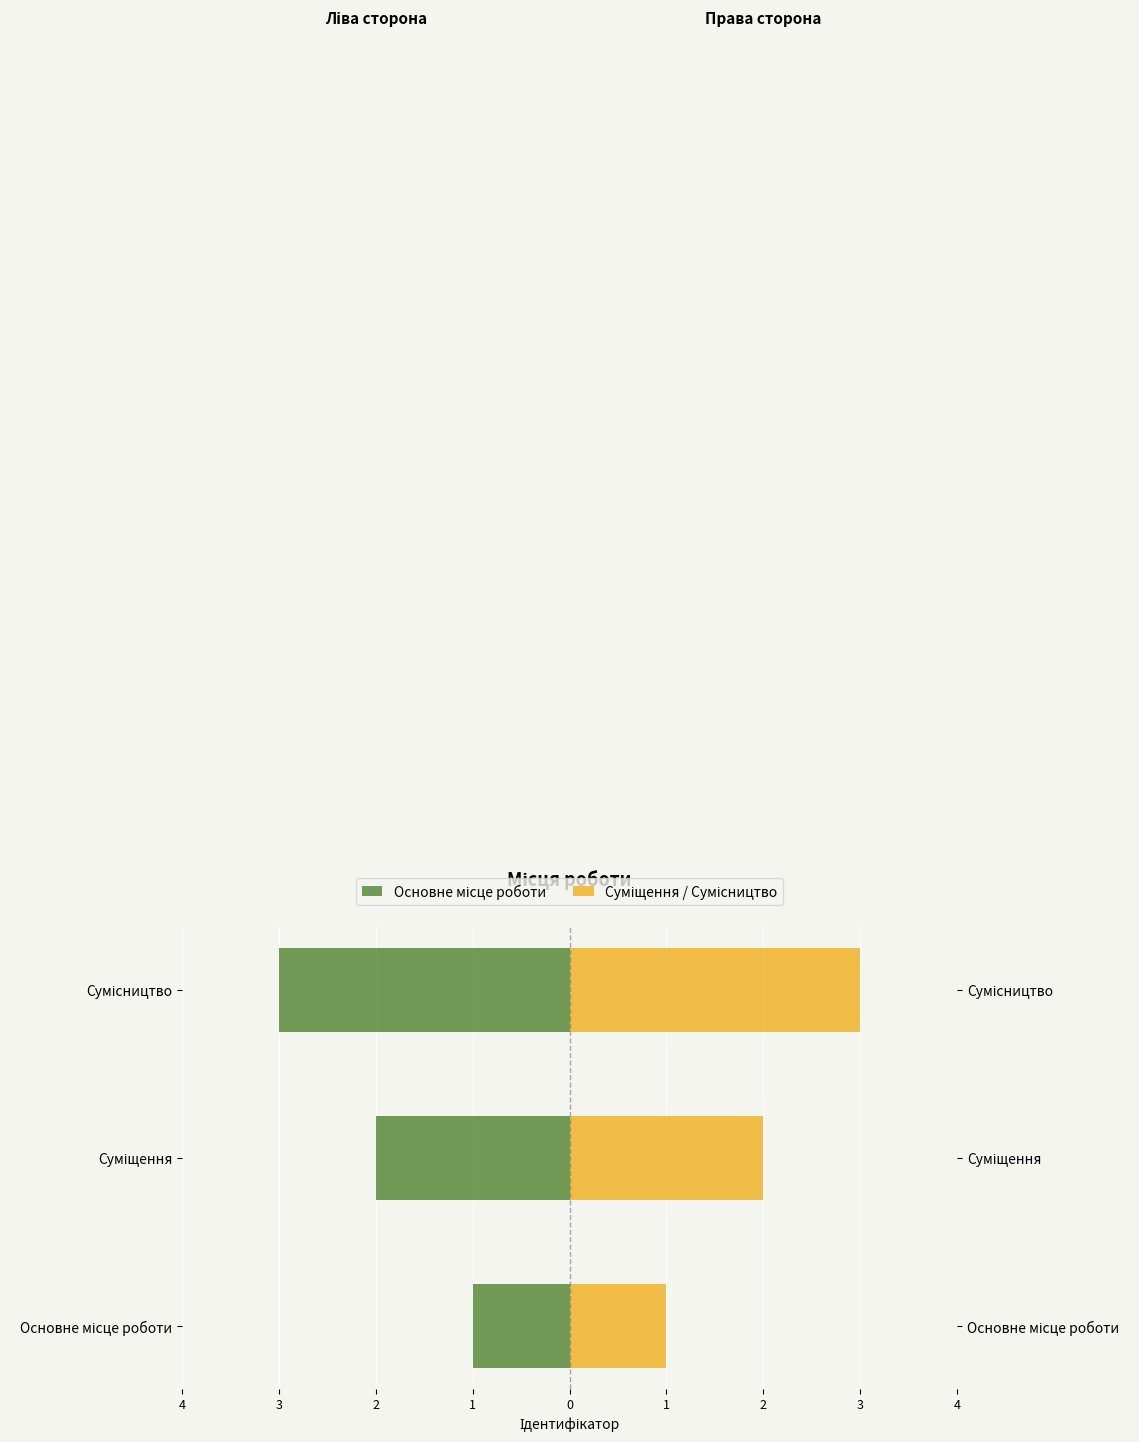

What is the sum of all Суміщення / Сумісництво values?

6